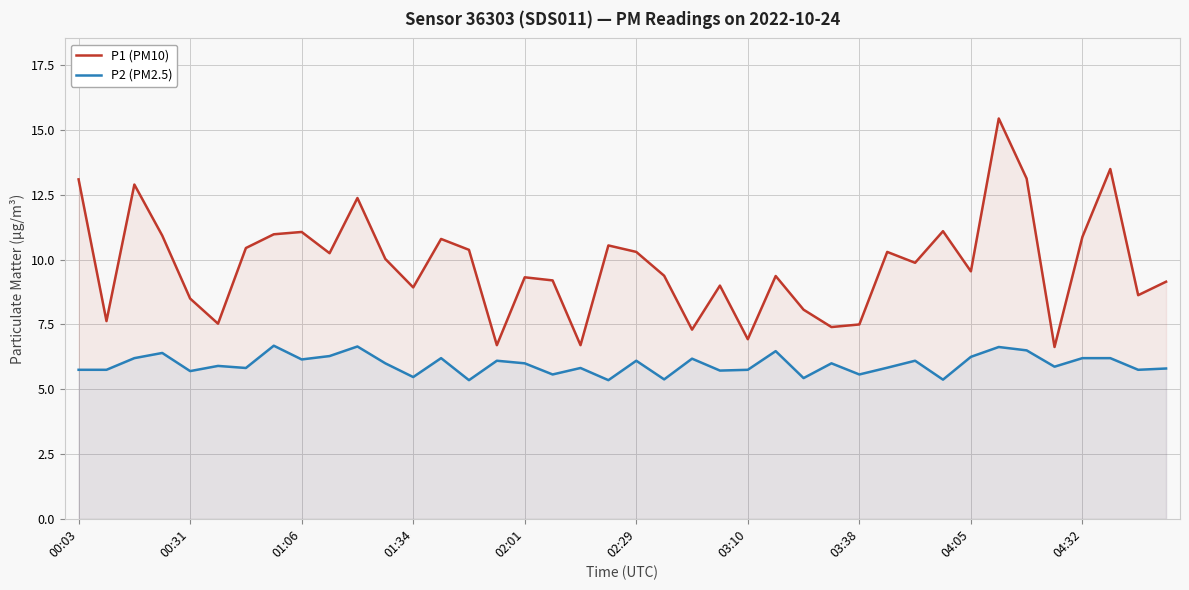

Which series has the largest total across all categories?

P1 (PM10)